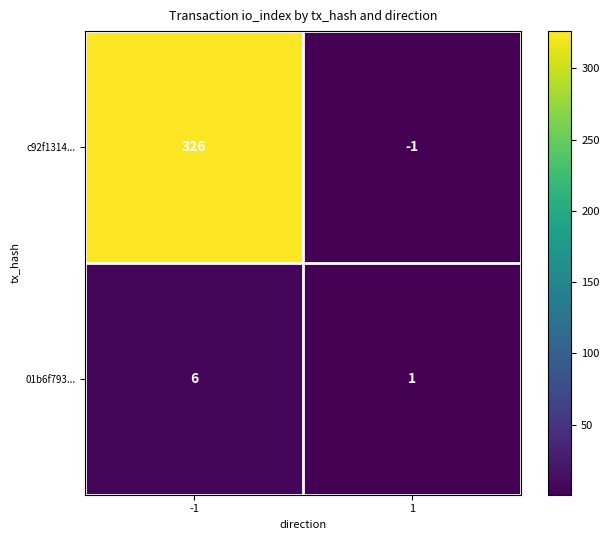

What is the sum of the 01b6f793... values at -1 and 1?

7